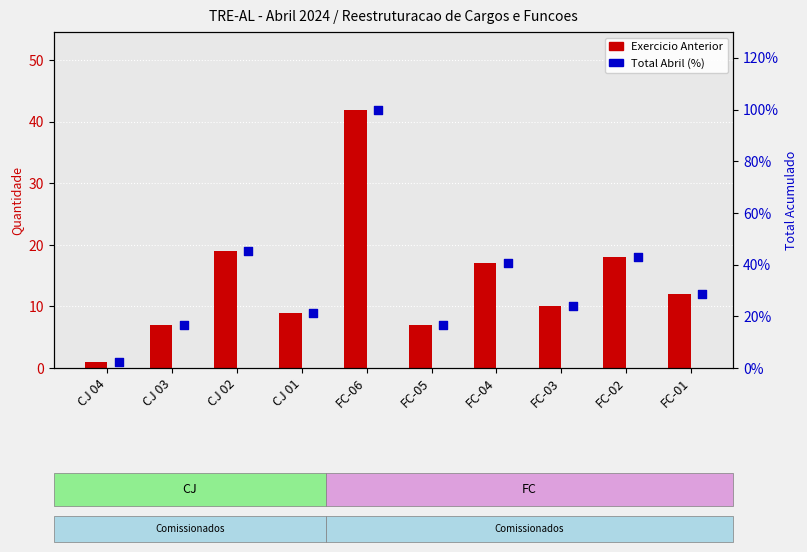

What is the total value across all series at FC-02?

60.9